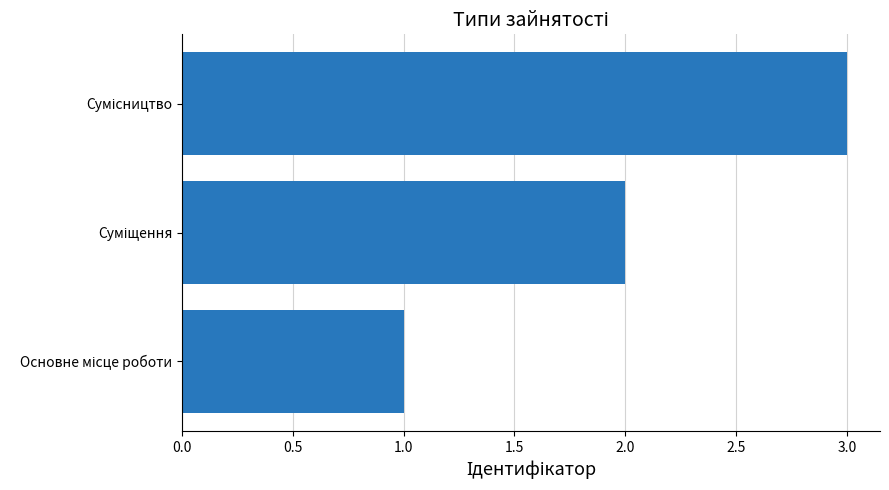

What is the smallest value displayed?

1